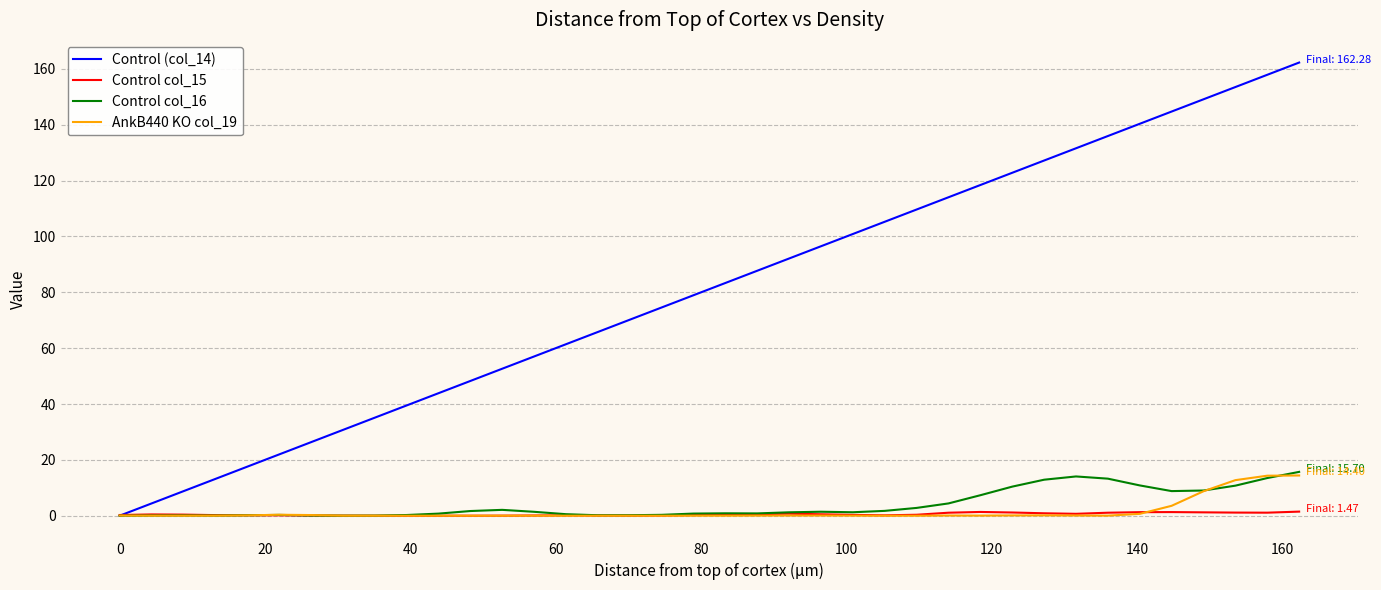

What is the greatest value displayed?

162.3